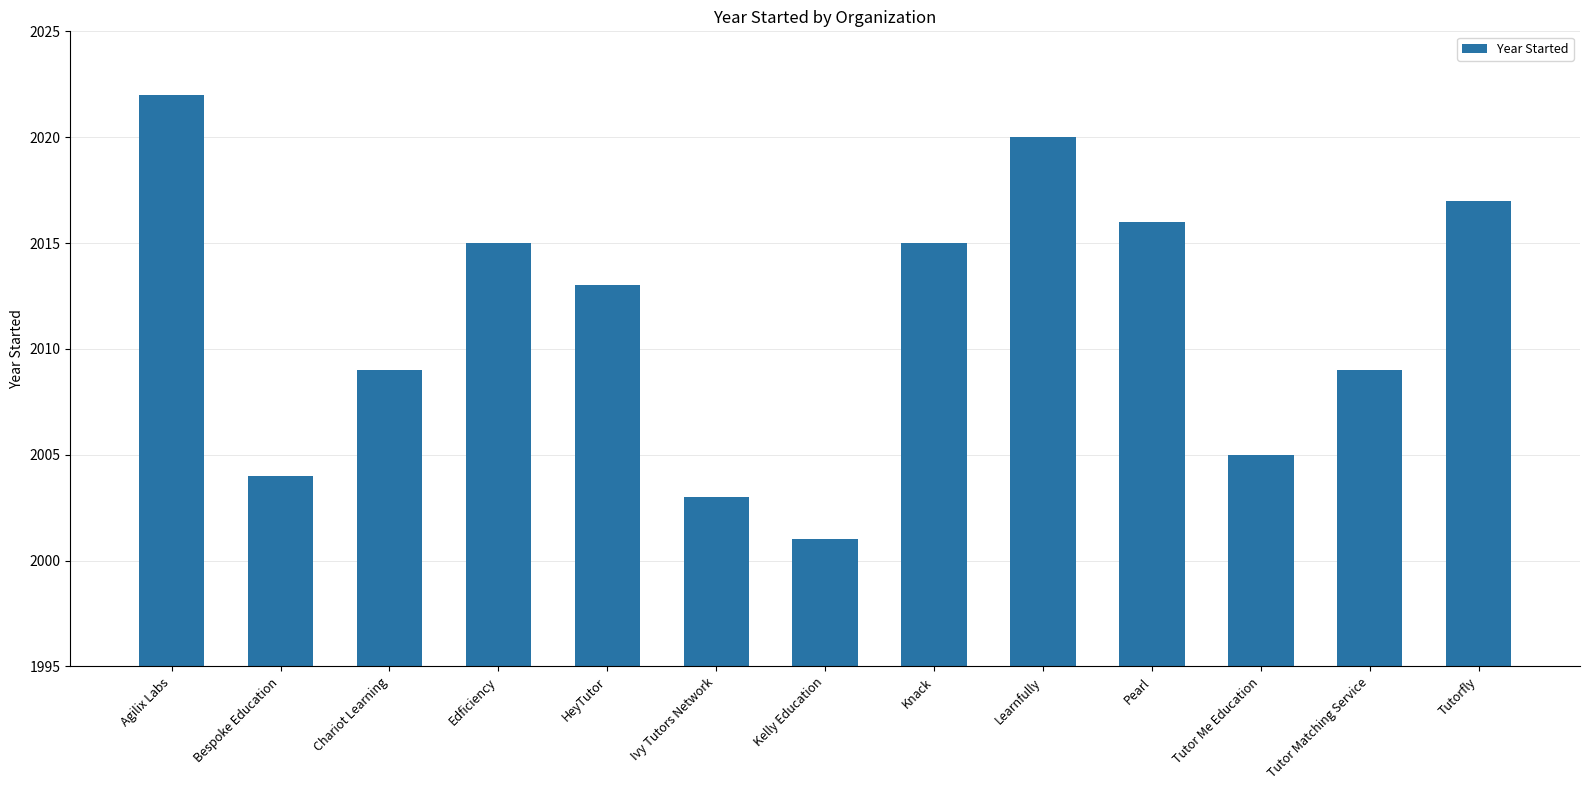

Is it true that the value at Knack is 2015?

True